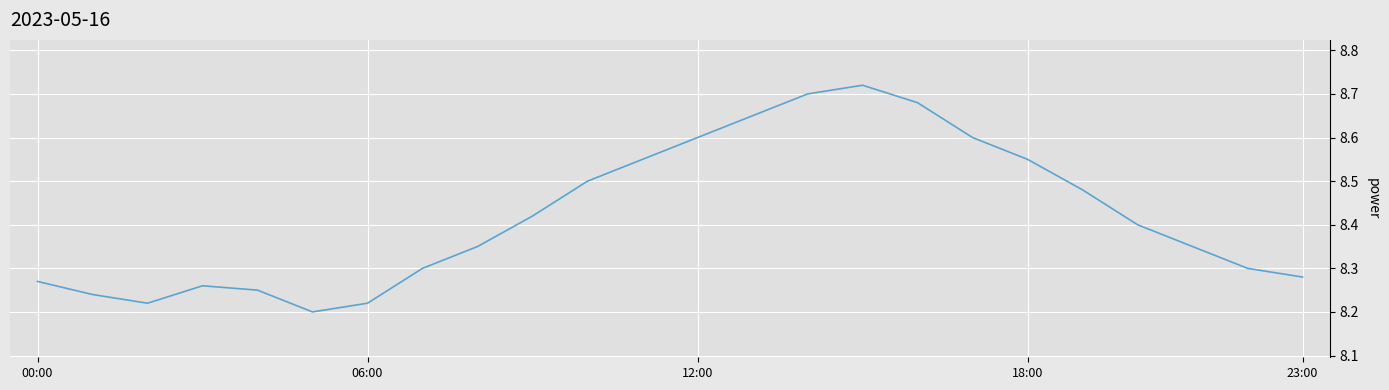

What is the difference between the maximum and minimum values?

0.5